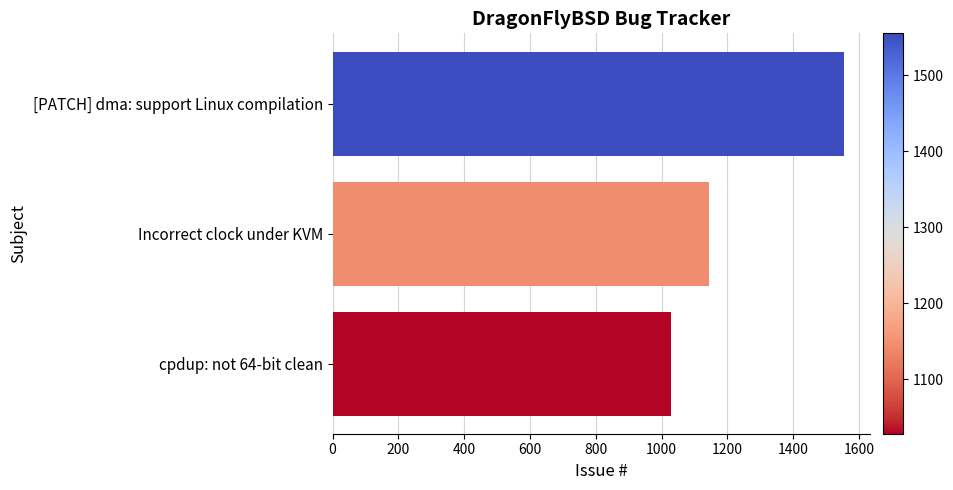

What is the difference between the second highest and minimum values?

116